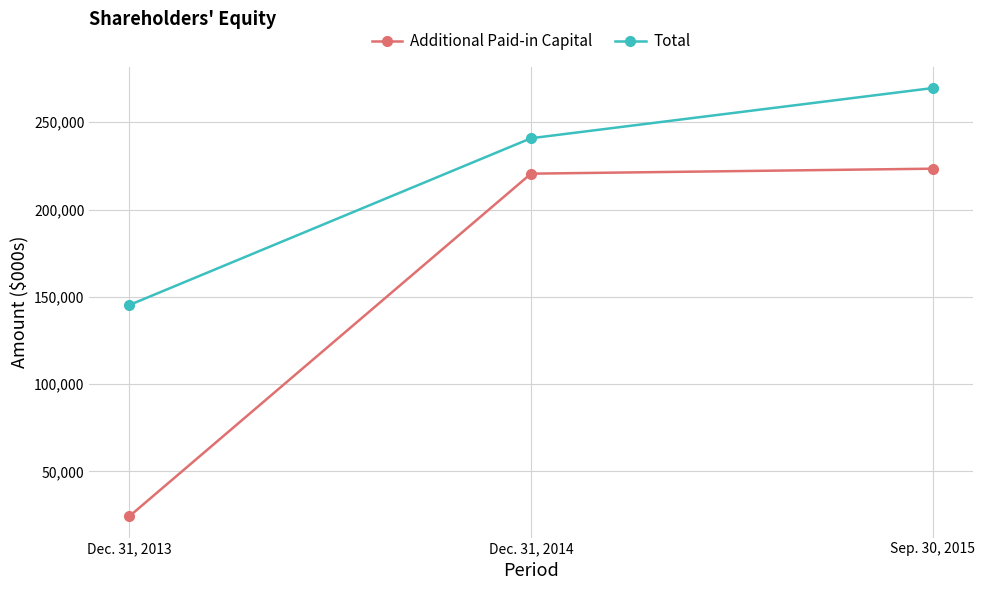

What position from the left is Dec. 31, 2014?

2